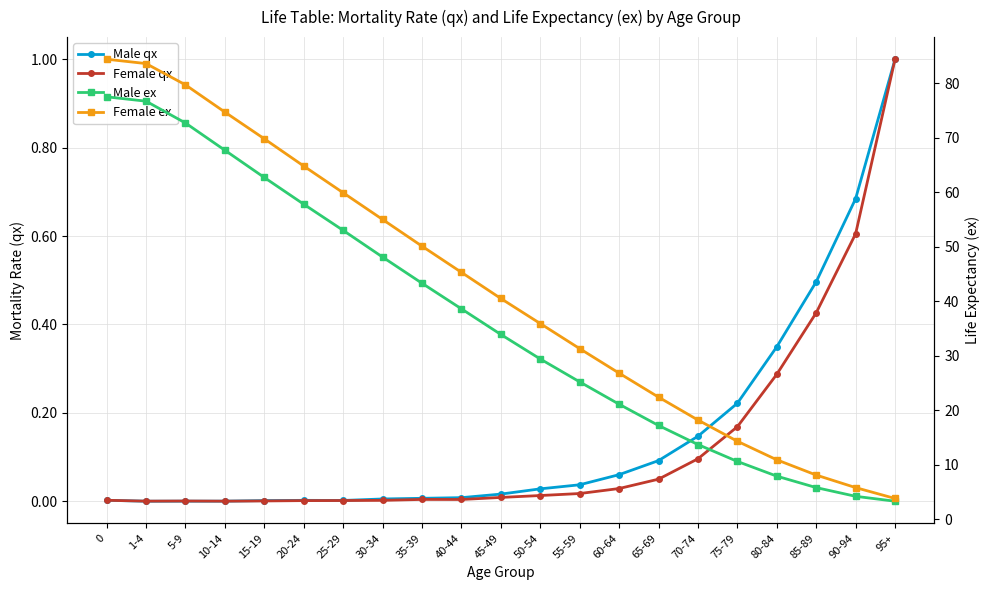

List the series in order of their peak value, highest first.

Female ex, Male ex, Male qx, Female qx